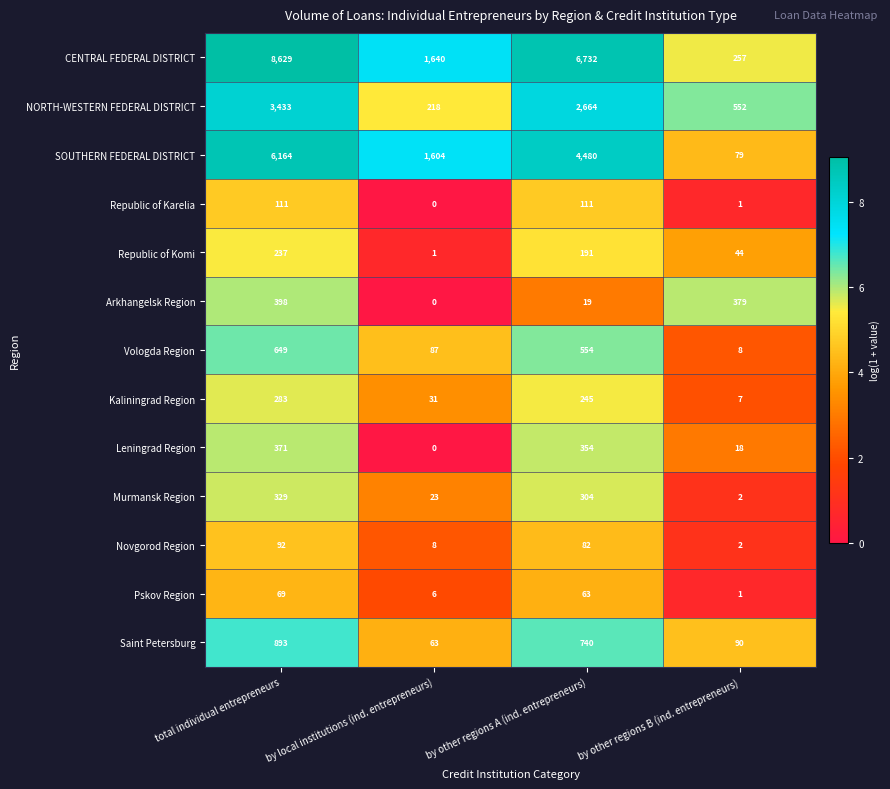

Which series changed the most between total individual entrepreneurs and by other regions B (ind. entrepreneurs)?

CENTRAL FEDERAL DISTRICT